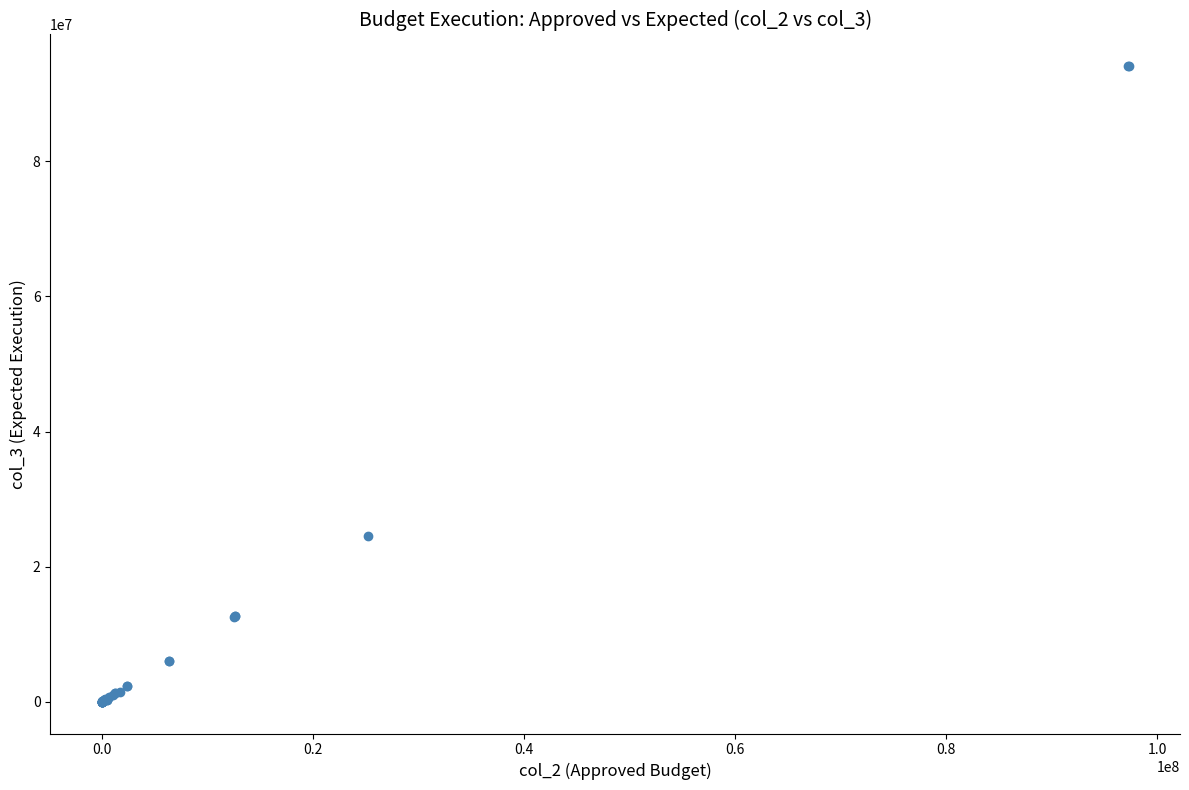

What Y value in the scatter plot is closest to 47042733?

24495356.2